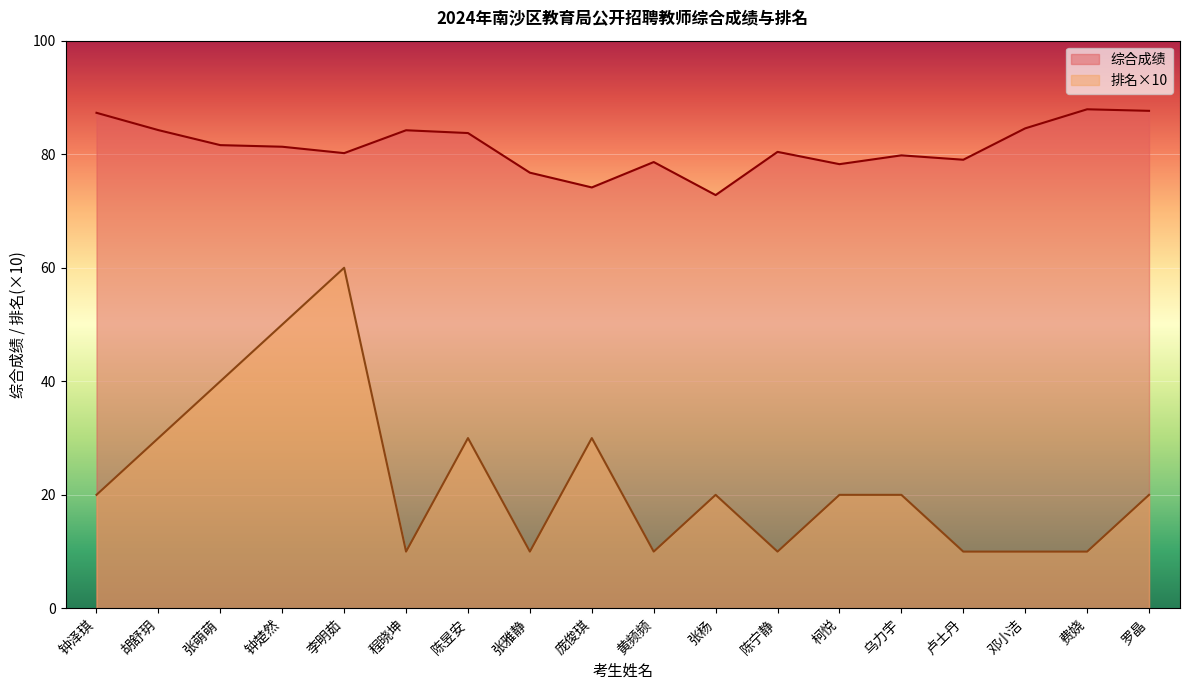

How many data points does each series have?

18